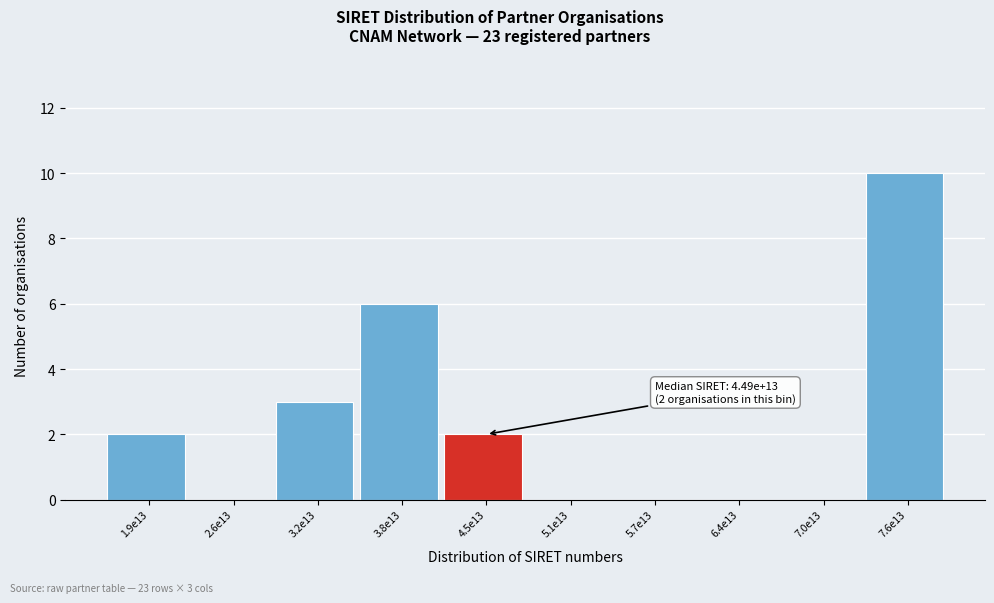

Reading left to right, extract all data points from this chart.

1.9e13=2	2.6e13=0	3.2e13=3	3.8e13=6	4.5e13=2	5.1e13=0	5.7e13=0	6.4e13=0	7.0e13=0	7.6e13=10